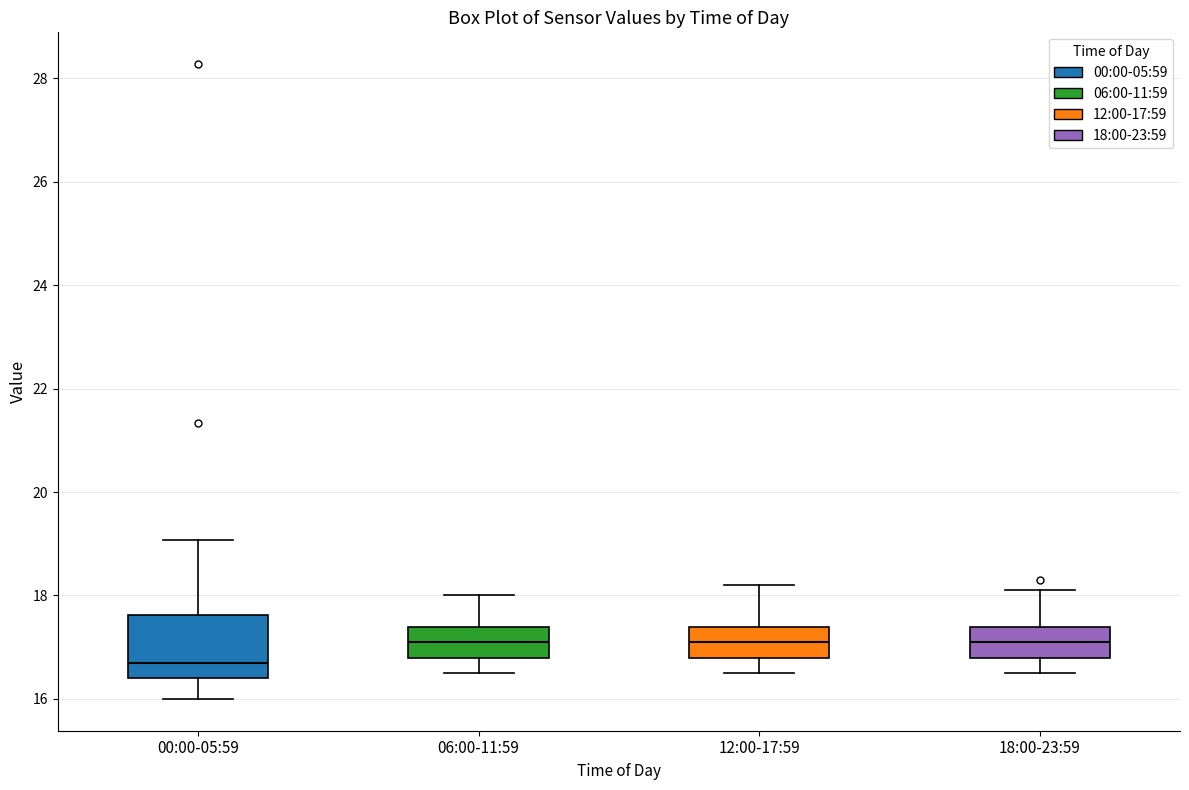

Comparing the boxes themselves (not the whiskers), which one is the tallest?

00:00-05:59